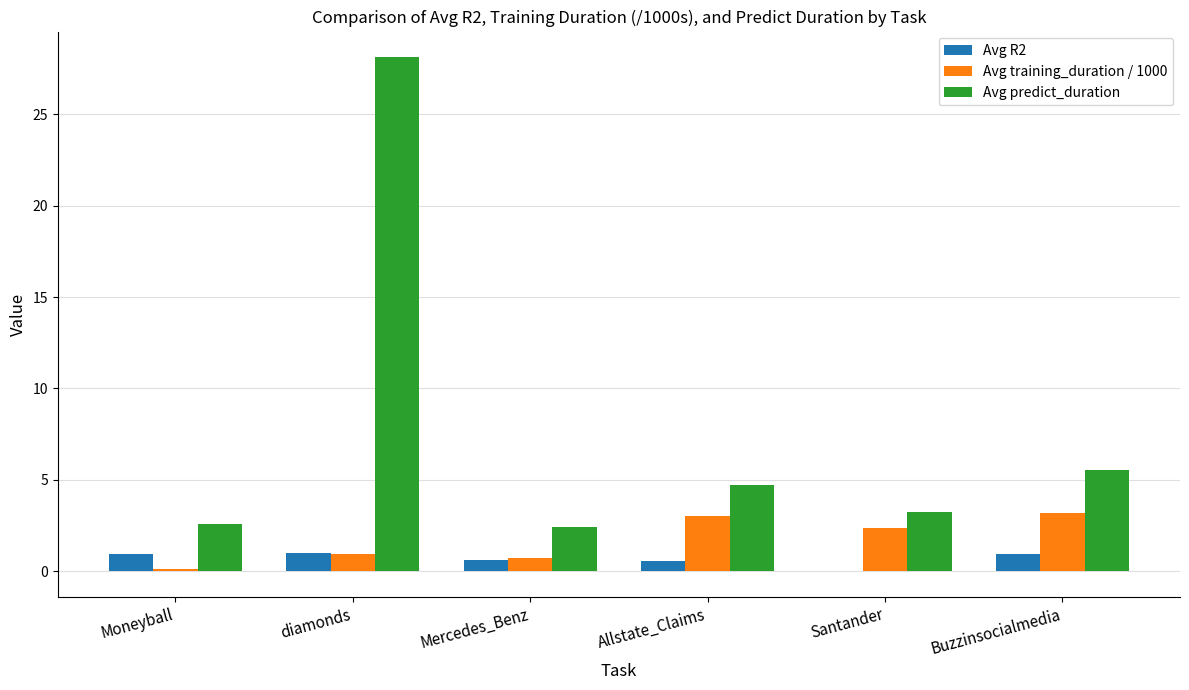

What is the greatest value displayed?

28.1